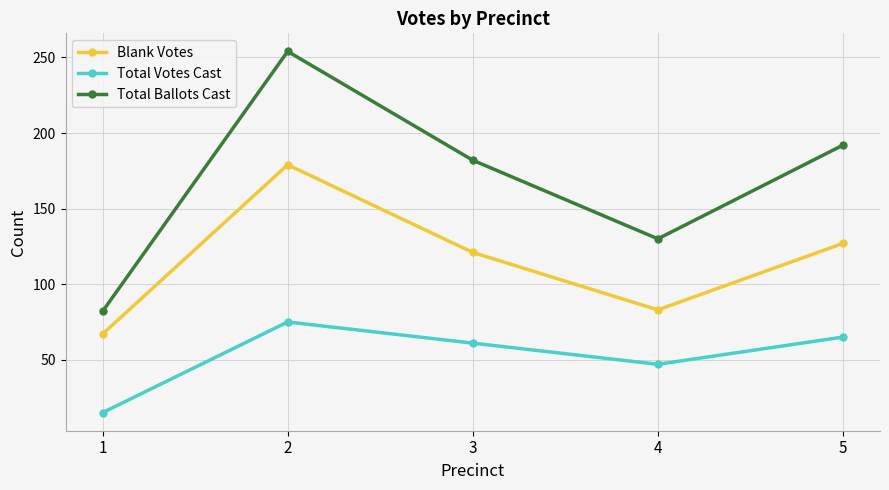

What is the difference between the maximum and second lowest values in the Total Votes Cast series?

28